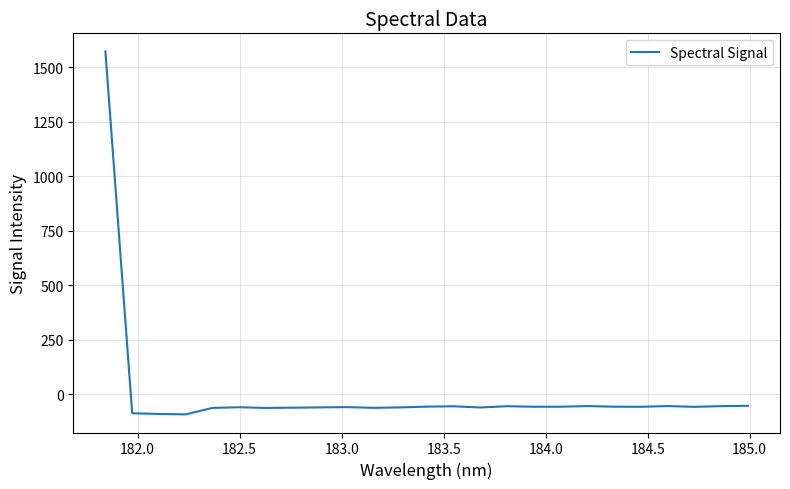

What is the difference between the maximum and minimum values?

1663.2